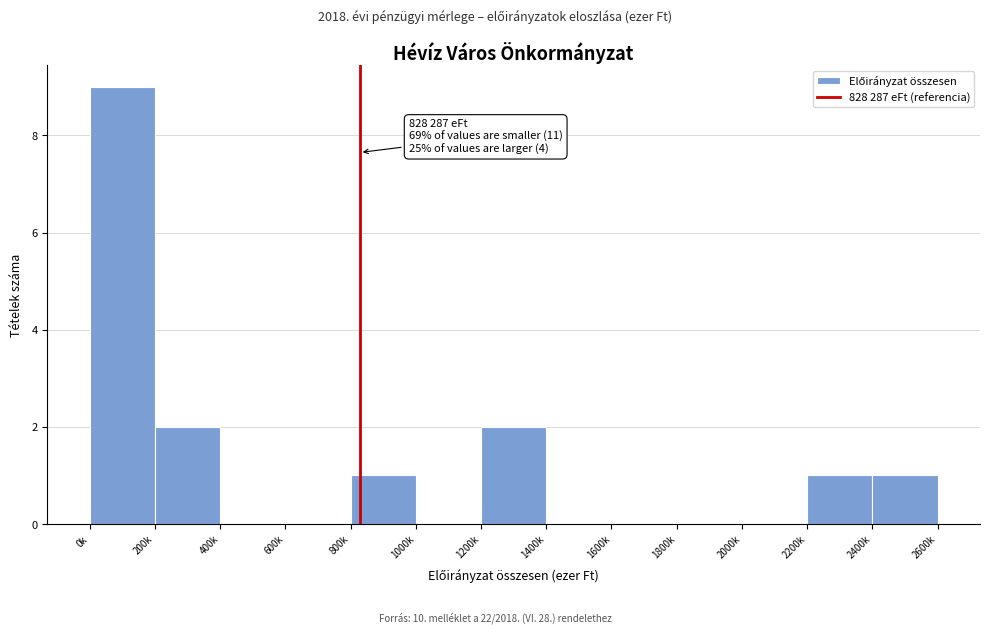

Reading right to left, extract all data points from this chart.

2400k=1	2200k=1	2000k=0	1800k=0	1600k=0	1400k=0	1200k=2	1000k=0	800k=1	600k=0	400k=0	200k=2	0k=9